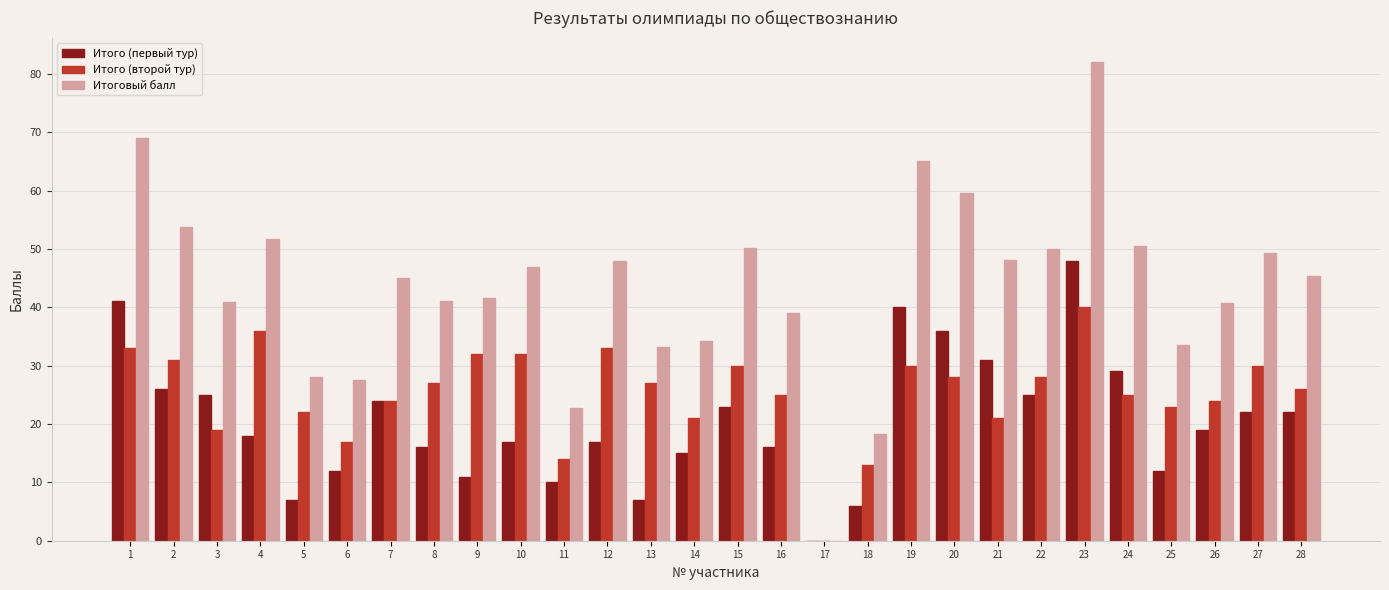

At which label does Итого (первый тур) reach its peak?

23